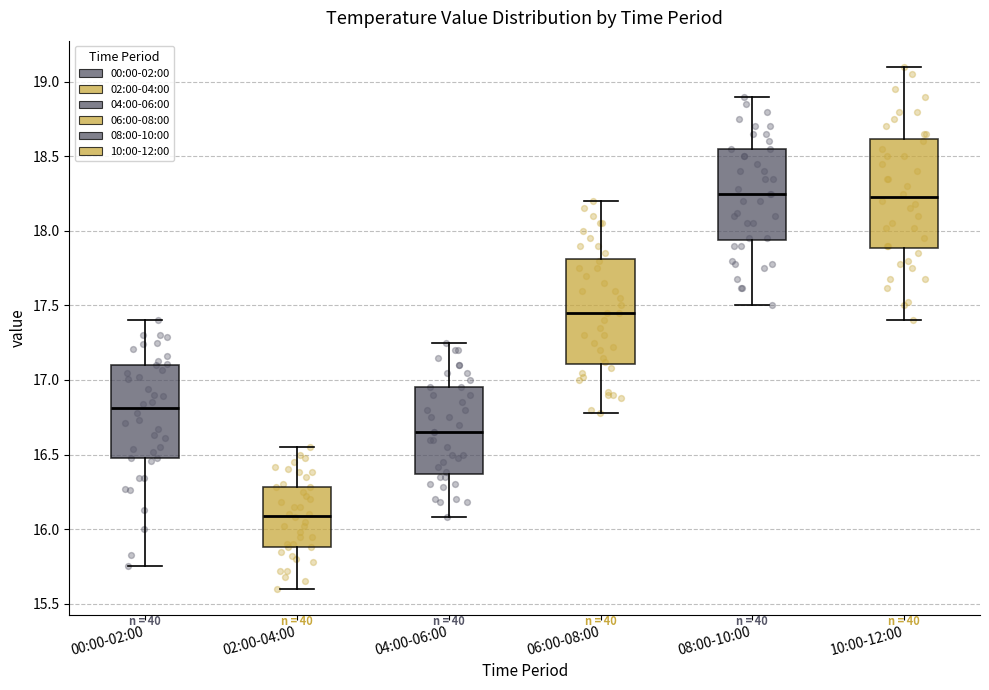

Reading left to right, read every box against the y-axis: the position of its median line, the range the box covers, and the ends of its whiskers. The values are not printed on the chart, so give them approximately, as read against the axis.

00:00-02:00: median 16.80, box 16.50 to 17.10, whiskers 15.75 to 17.40
02:00-04:00: median 16.10, box 15.90 to 16.30, whiskers 15.60 to 16.55
04:00-06:00: median 16.65, box 16.35 to 16.95, whiskers 16.10 to 17.25
06:00-08:00: median 17.45, box 17.10 to 17.80, whiskers 16.80 to 18.20
08:00-10:00: median 18.25, box 17.95 to 18.55, whiskers 17.50 to 18.90
10:00-12:00: median 18.25, box 17.90 to 18.60, whiskers 17.40 to 19.10